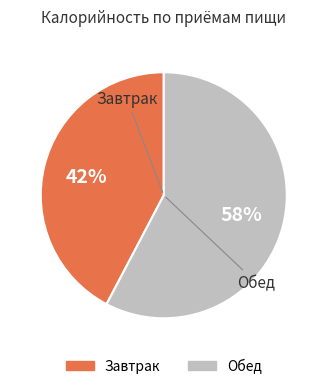

The Завтрак slice represents 34% of the pie. True or false?

False